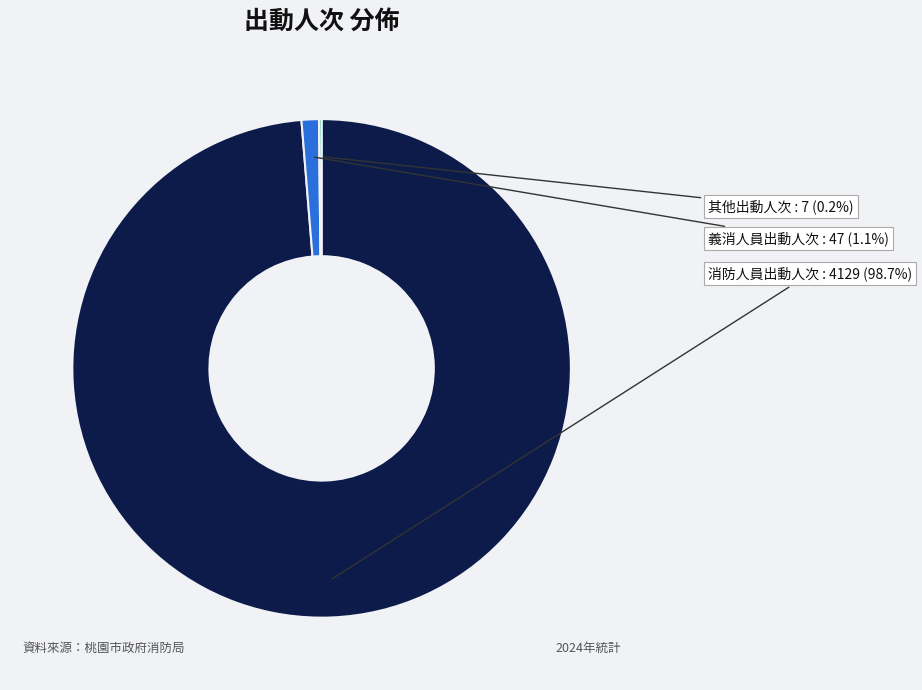

Is there any slice that represents more than half of the pie?

Yes